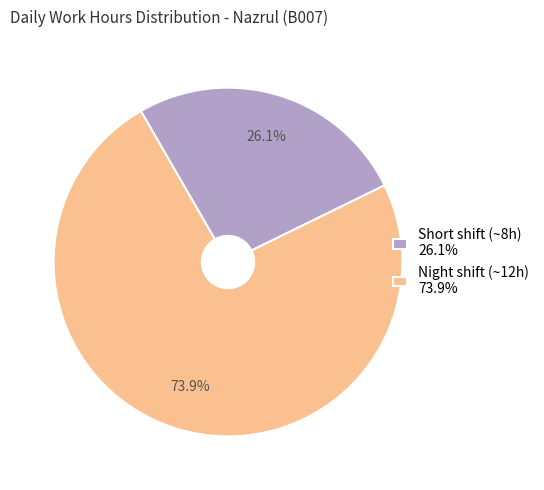

How many slices are in this pie chart?

2